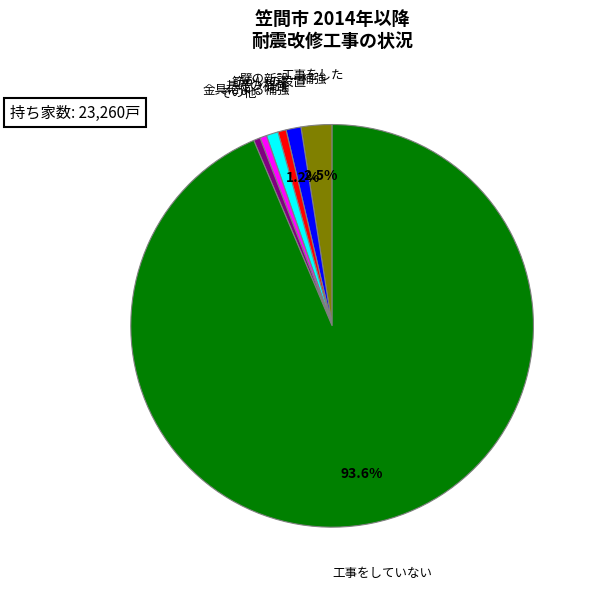

Does any single category account for the majority?

Yes